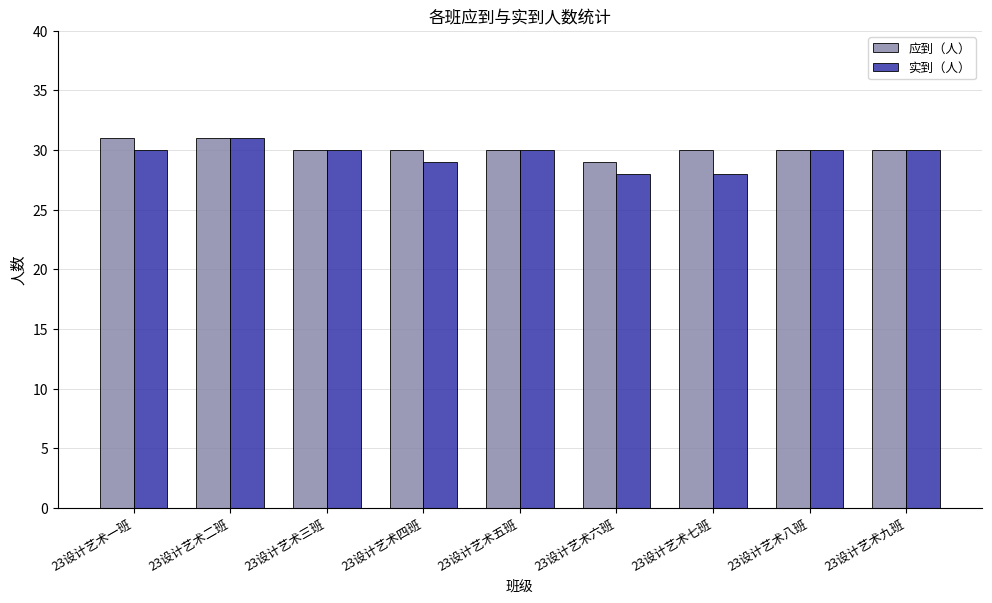

What is the difference between the 实到（人） values at 23设计艺术三班 and 23设计艺术七班?

2